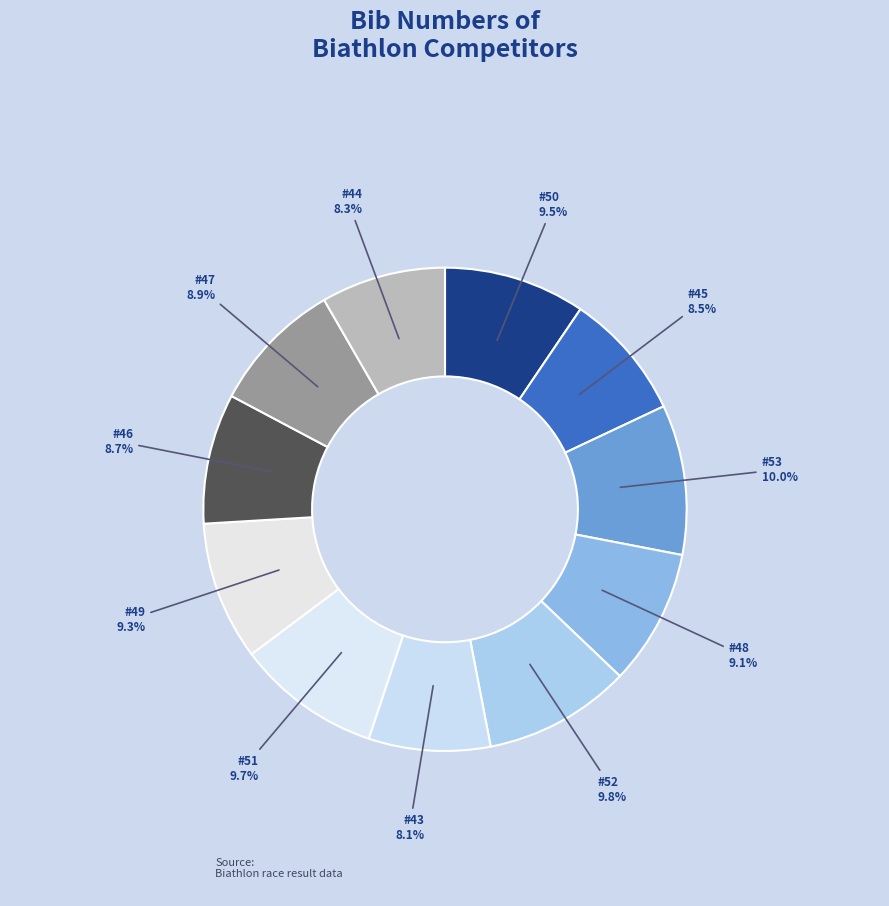

Is there a majority slice in this chart?

No